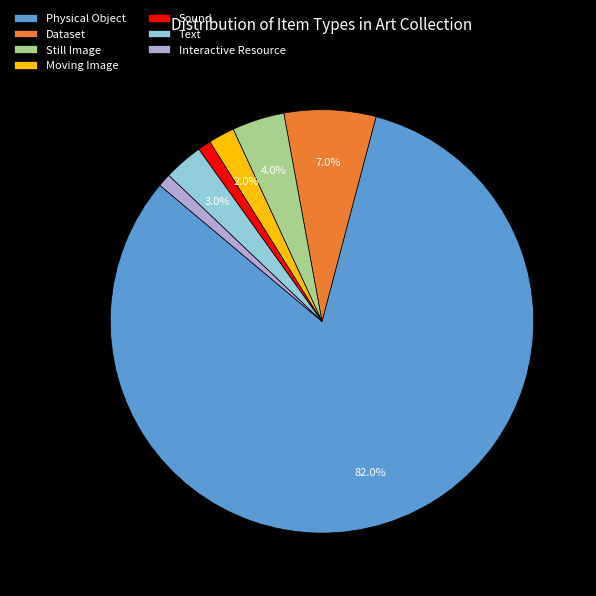

Which has a higher value, Physical Object or Dataset?

Physical Object